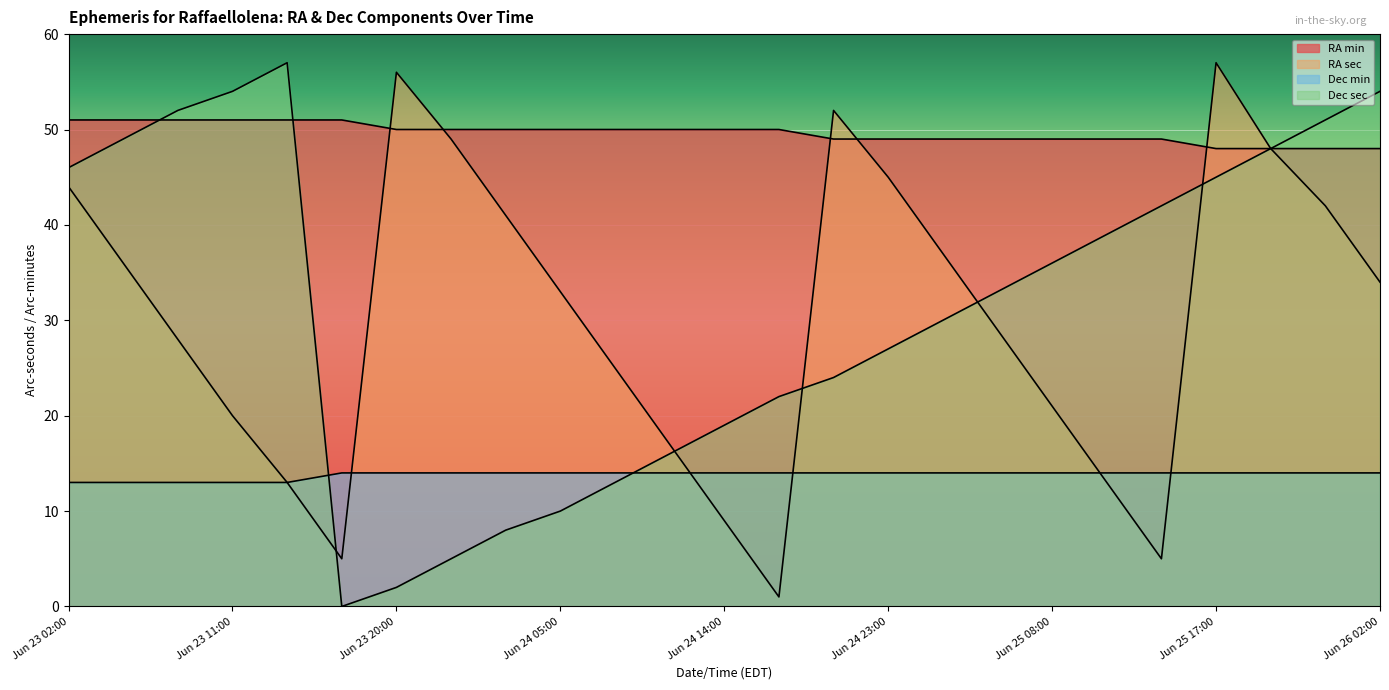

What are all the series names shown in the legend?

RA min, RA sec, Dec min, Dec sec